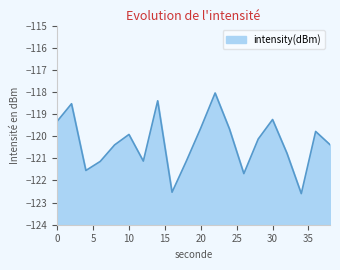

The value at 38 is -34.0. True or false?

False